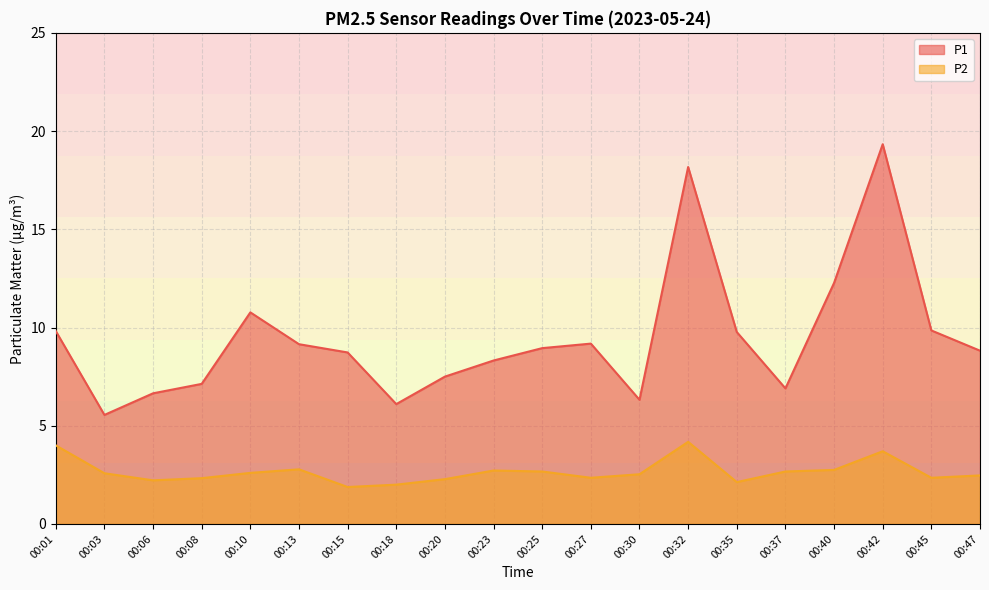

At how many categories does at least one series exceed 4?

20